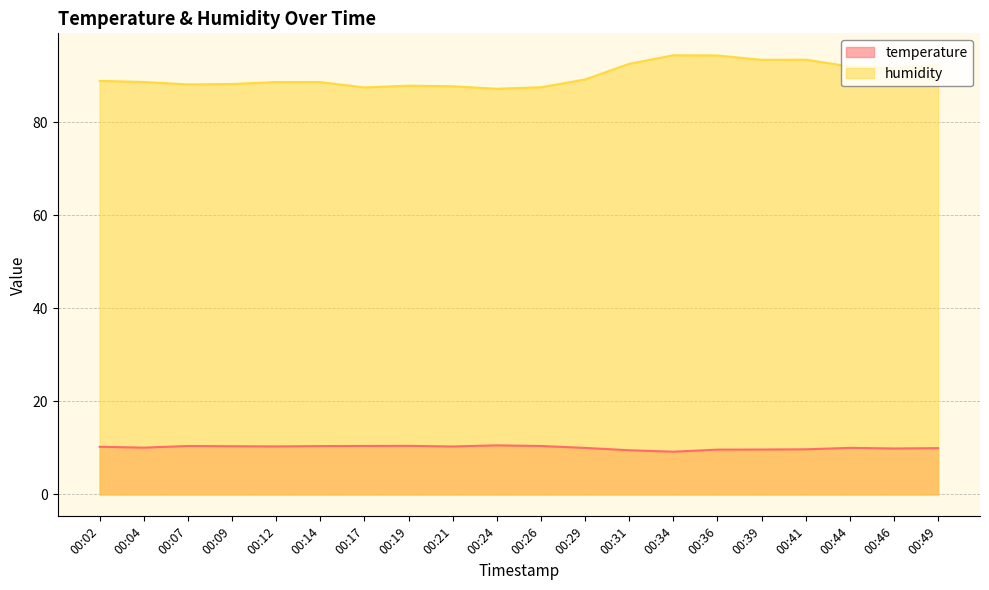

Is the value of humidity at 00:19 greater than the value of temperature at 00:09?

Yes